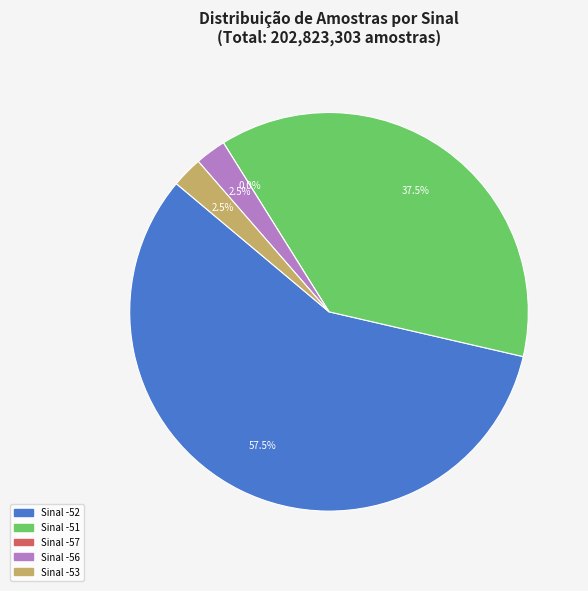

Does 22 account for over 50% of the chart?

No